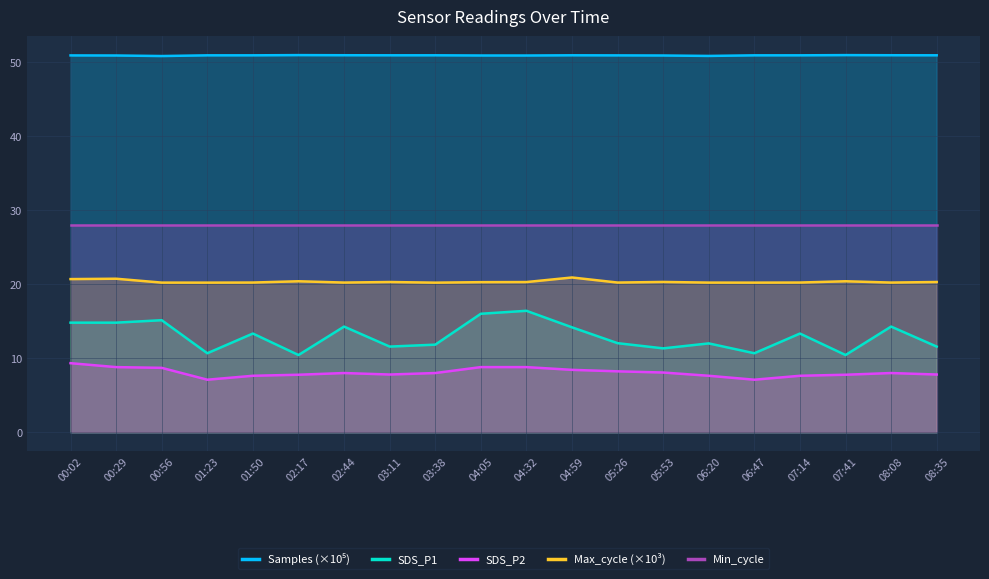

Between 07:41 and 06:20, which is larger?

07:41